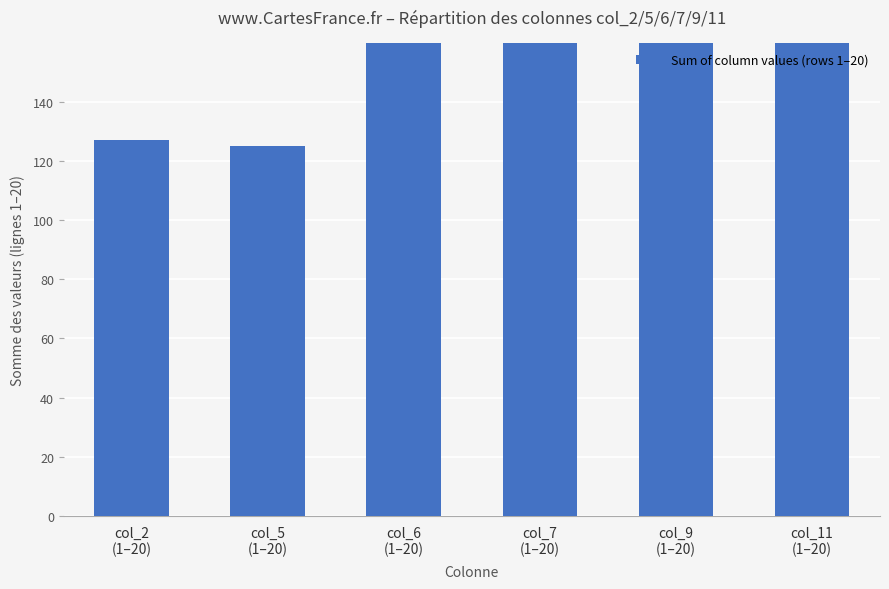

Reading left to right, transcribe all the data shown in this chart.

127	125	177	183	173	226